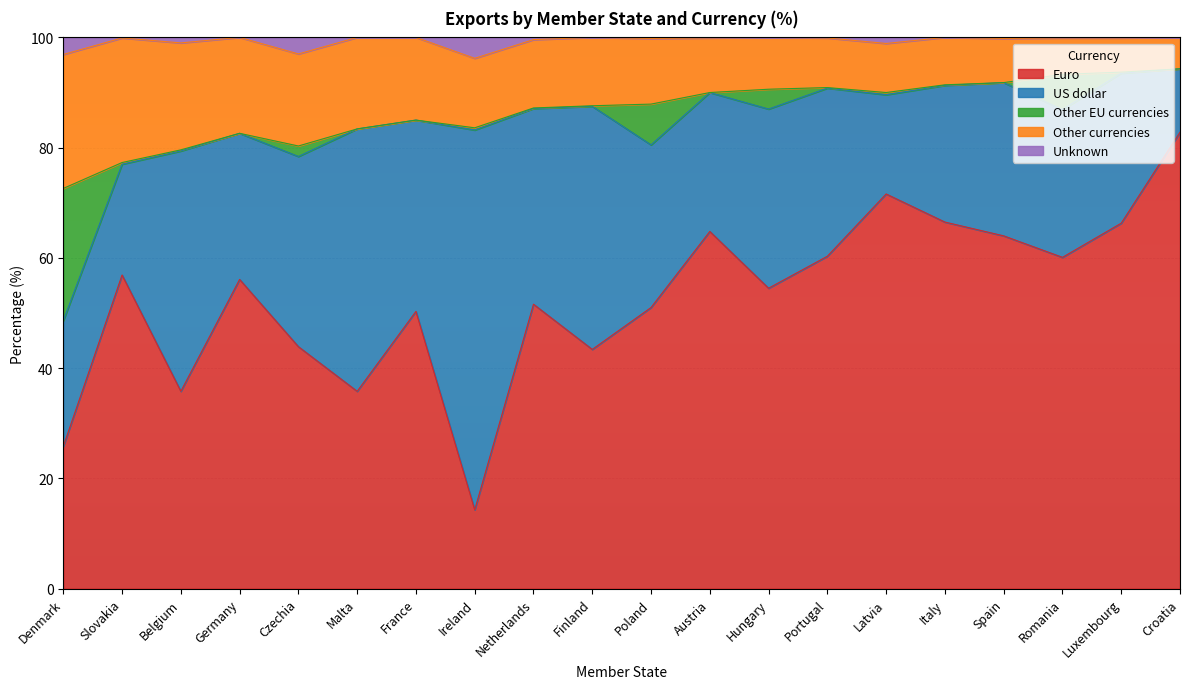

What is the minimum value shown in the chart?

14.3